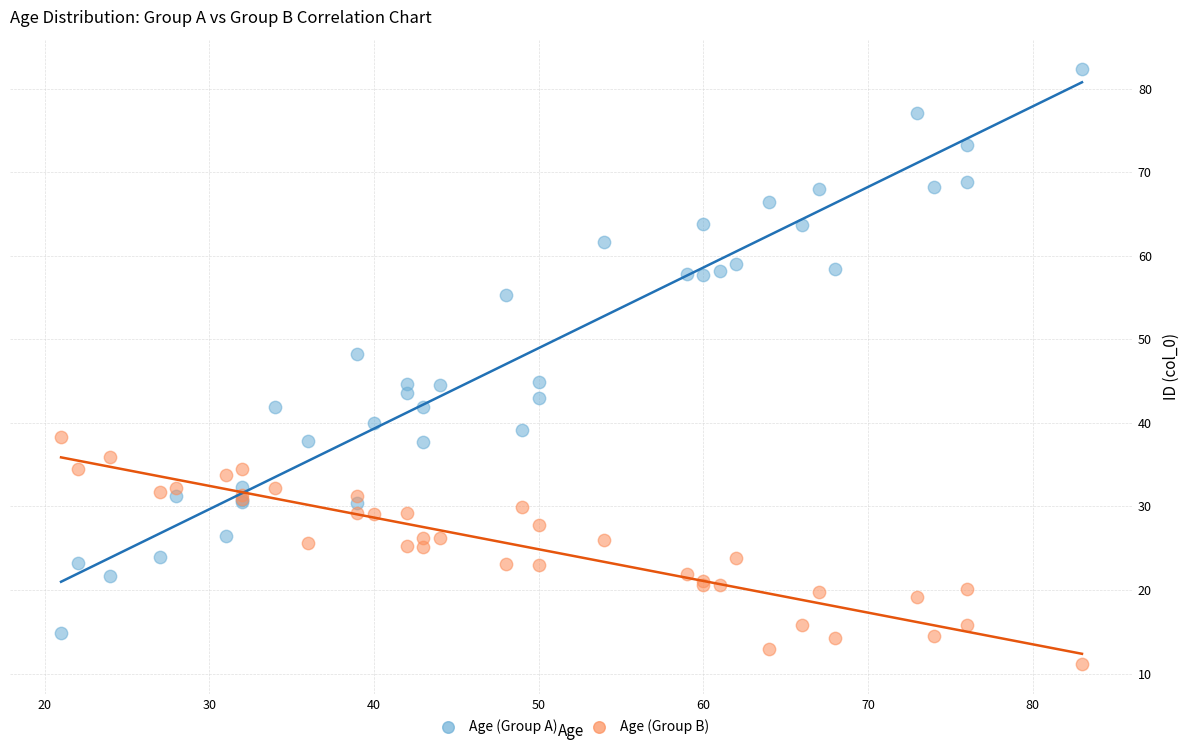

Which series contains the lowest Y value?

Age (Group B)